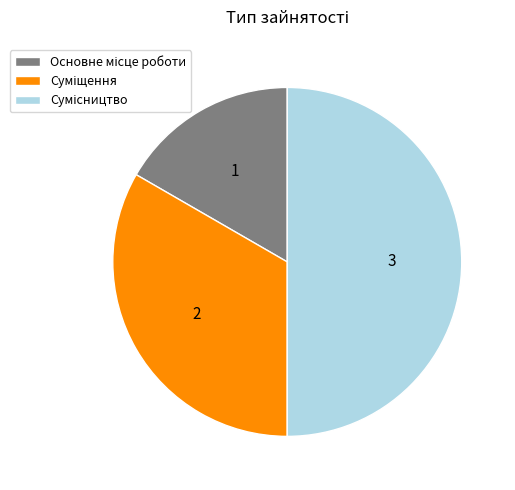

Which category has the smallest portion of the pie?

Основне місце роботи